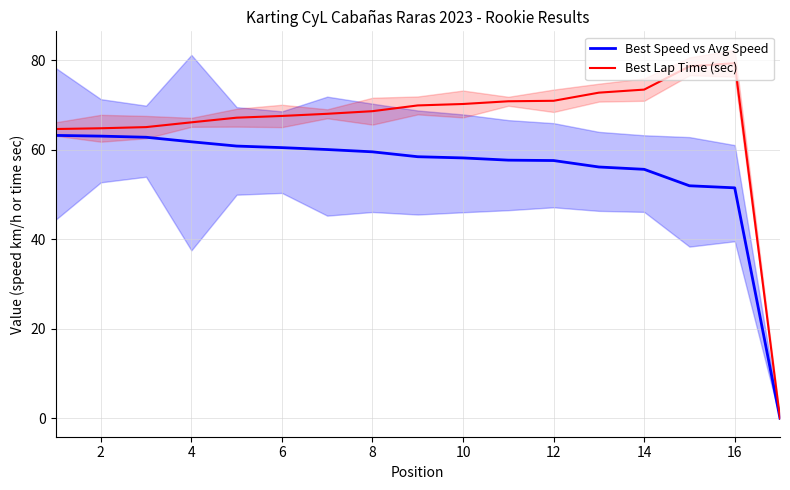

Reading left to right, list all the values displayed in this chart.

Best Speed vs Avg Speed: 63.2	63.0	62.8	61.8	60.8	60.5	60.0	59.5	58.4	58.2	57.7	57.6	56.1	55.6	51.9	51.5	0.0
Best Lap Time (sec): 64.6	64.8	65.0	66.1	67.1	67.5	68.0	68.6	69.9	70.2	70.8	70.9	72.7	73.4	78.6	79.3	0.0